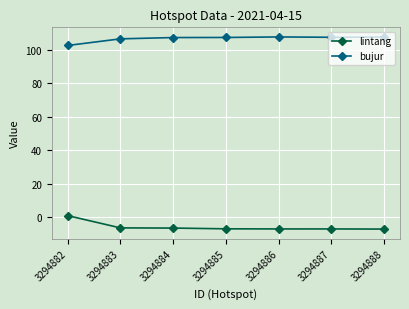

What is the sum of all bujur values?

747.5